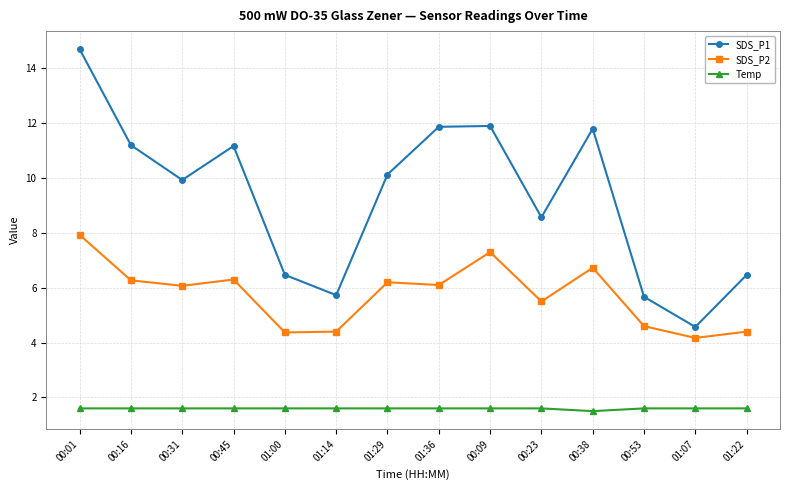

At how many categories does at least one series exceed 14?

1